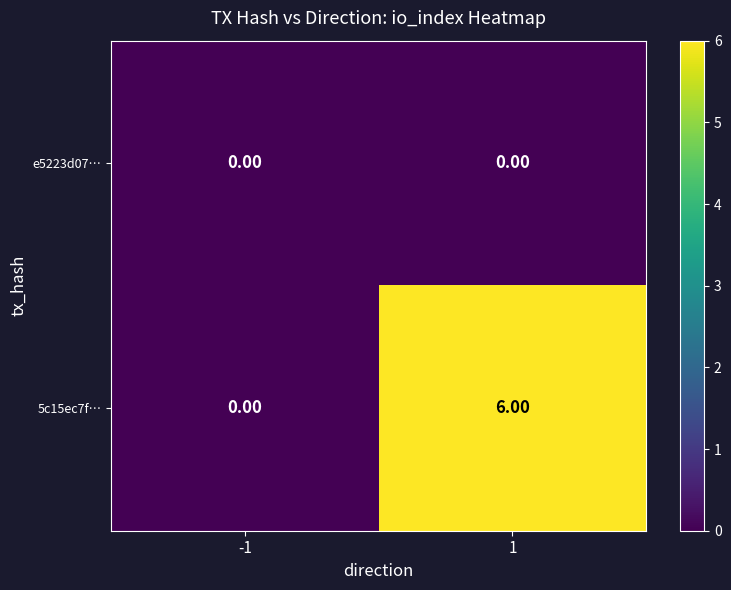

What is the total value across all series at 1?

6